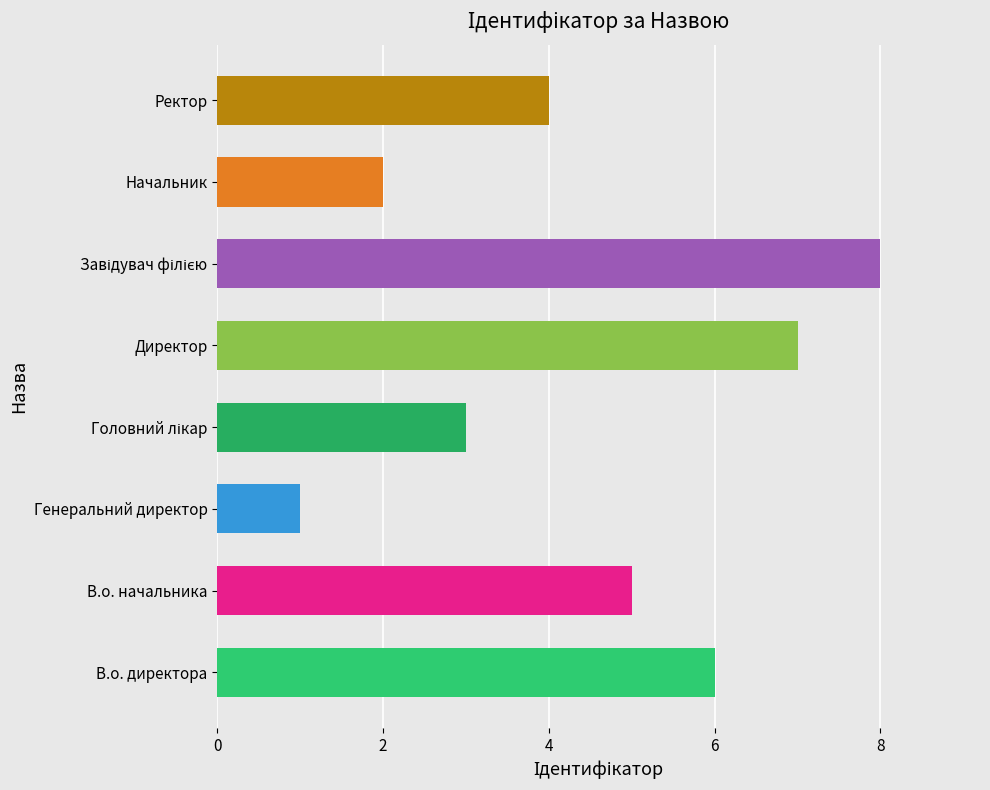

What is the maximum value shown in the chart?

8